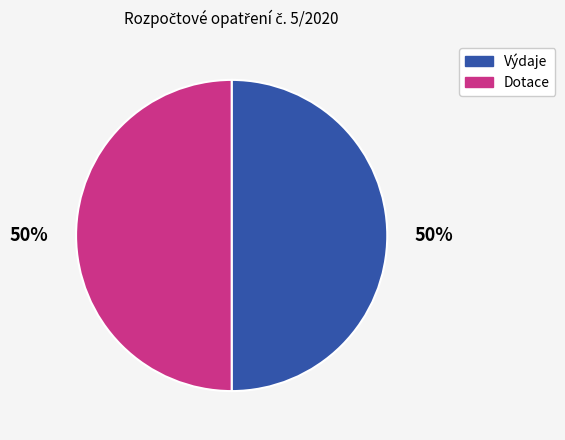

To the nearest percent, what is the average slice percentage?

50%